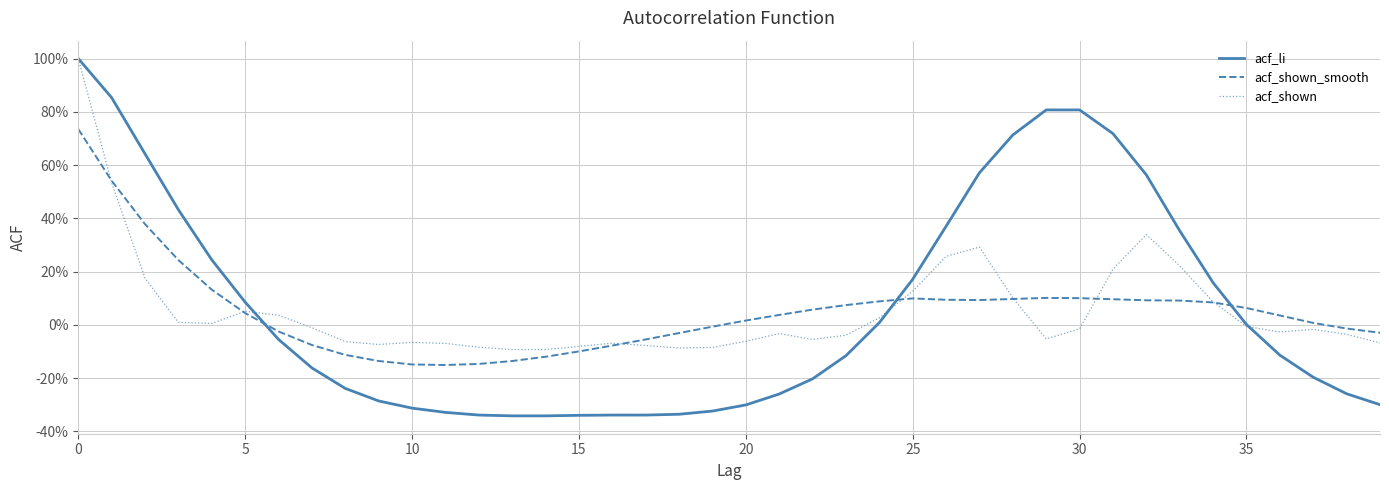

True or false: acf_li and acf_shown intersect in this chart.

True